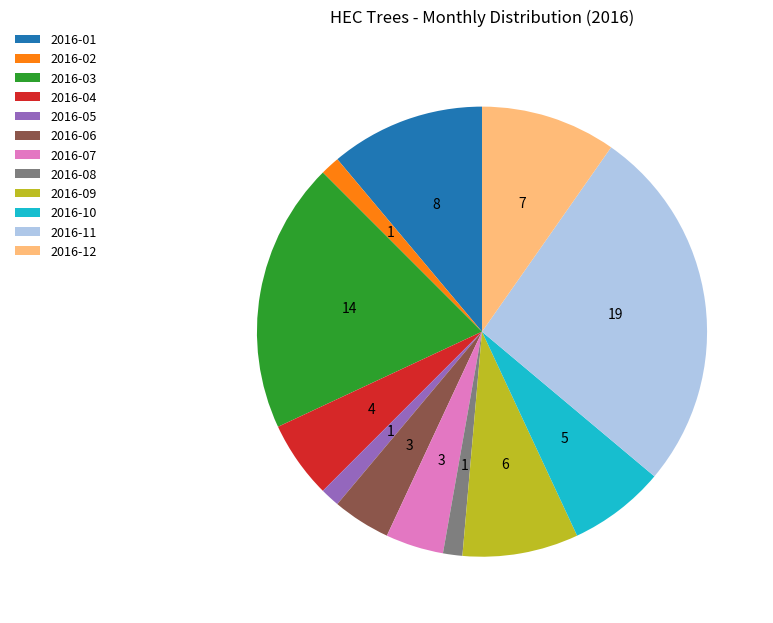

The 2016-03 slice represents 19% of the pie. True or false?

True